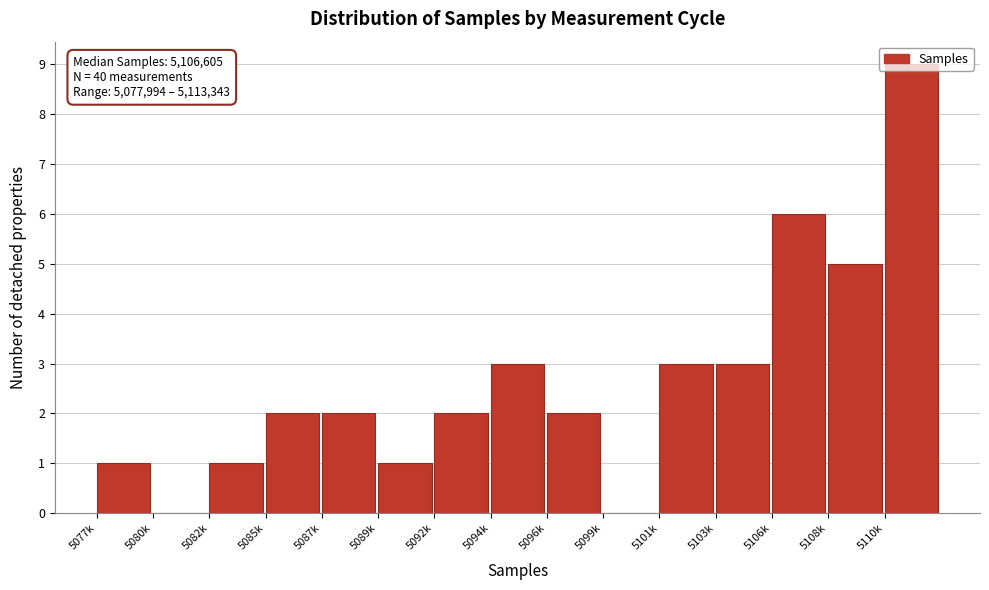

Which has a higher value, 5099k or 5103k?

5103k